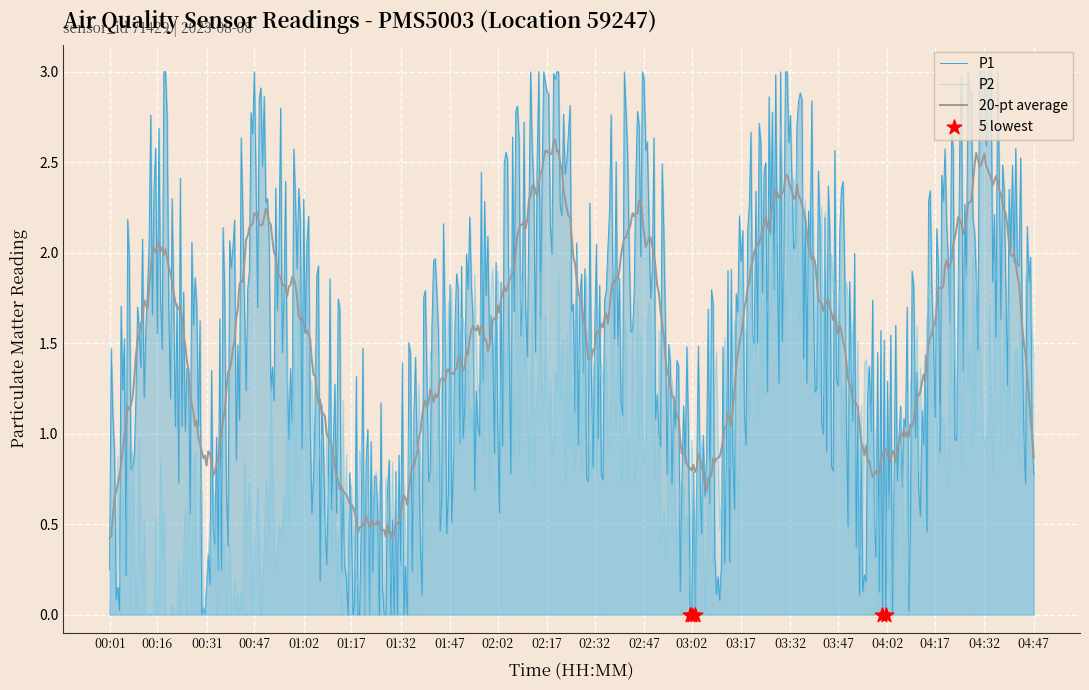

Which series has the widest spread of Y values?

P1